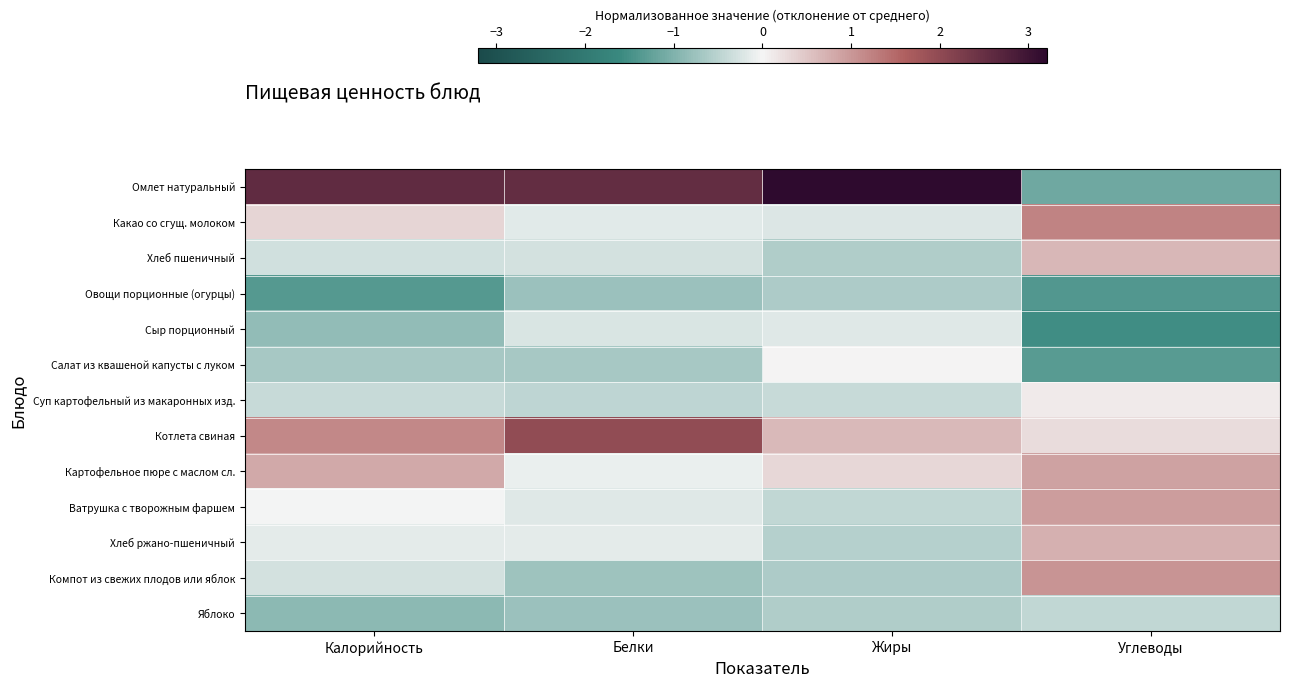

What is the smallest value displayed?

-1.6